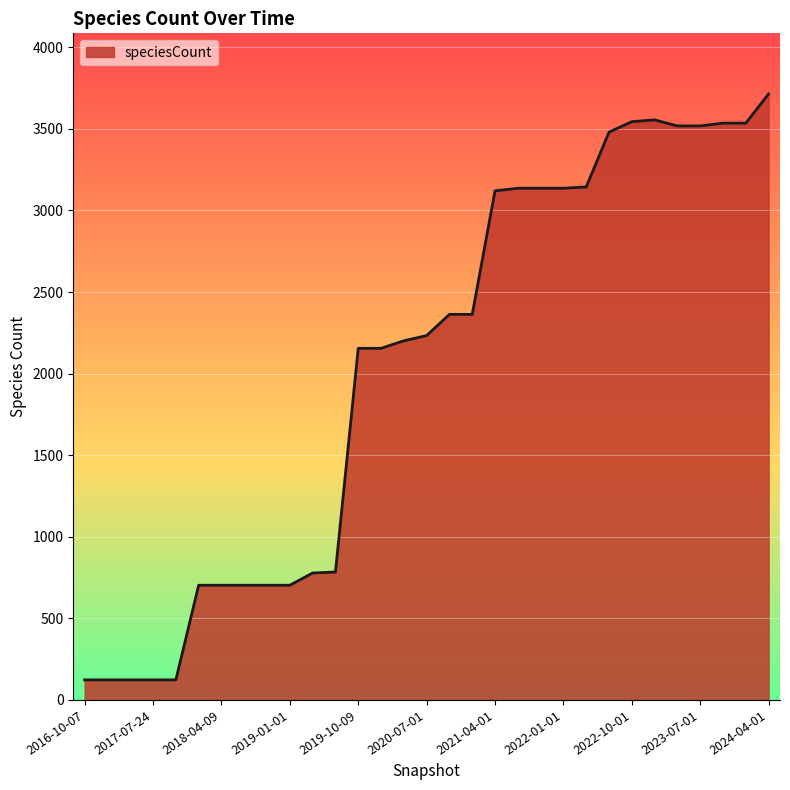

What is the smallest value displayed?

123